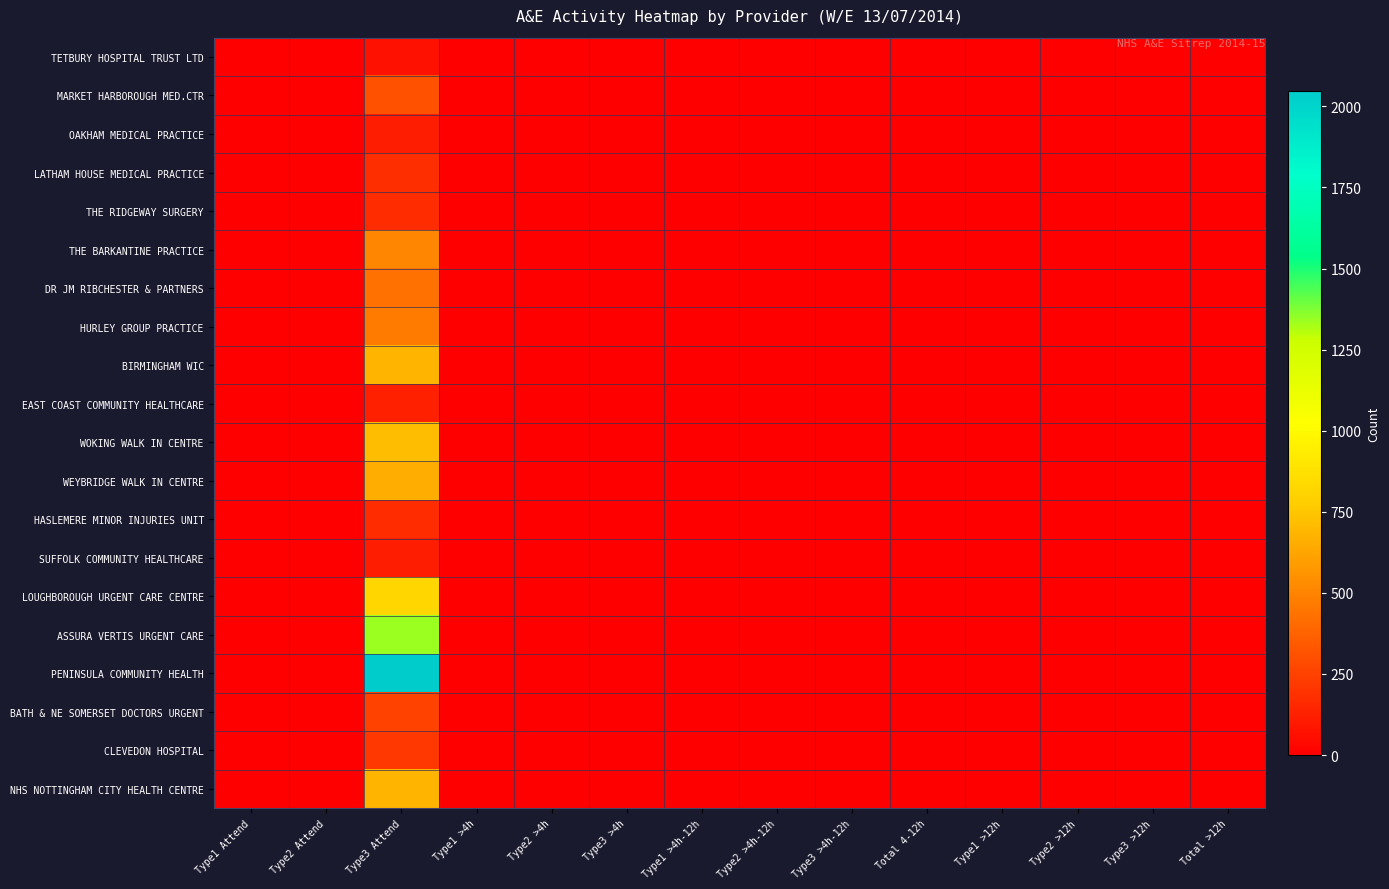

At Type1 >4h, list the series in order from smallest to largest.

TETBURY HOSPITAL TRUST LTD, MARKET HARBOROUGH MED.CTR, OAKHAM MEDICAL PRACTICE, LATHAM HOUSE MEDICAL PRACTICE, THE RIDGEWAY SURGERY, THE BARKANTINE PRACTICE, DR JM RIBCHESTER & PARTNERS, HURLEY GROUP PRACTICE, BIRMINGHAM WIC, EAST COAST COMMUNITY HEALTHCARE, WOKING WALK IN CENTRE, WEYBRIDGE WALK IN CENTRE, HASLEMERE MINOR INJURIES UNIT, SUFFOLK COMMUNITY HEALTHCARE, LOUGHBOROUGH URGENT CARE CENTRE, ASSURA VERTIS URGENT CARE, PENINSULA COMMUNITY HEALTH, BATH & NE SOMERSET DOCTORS URGENT, CLEVEDON HOSPITAL, NHS NOTTINGHAM CITY HEALTH CENTRE